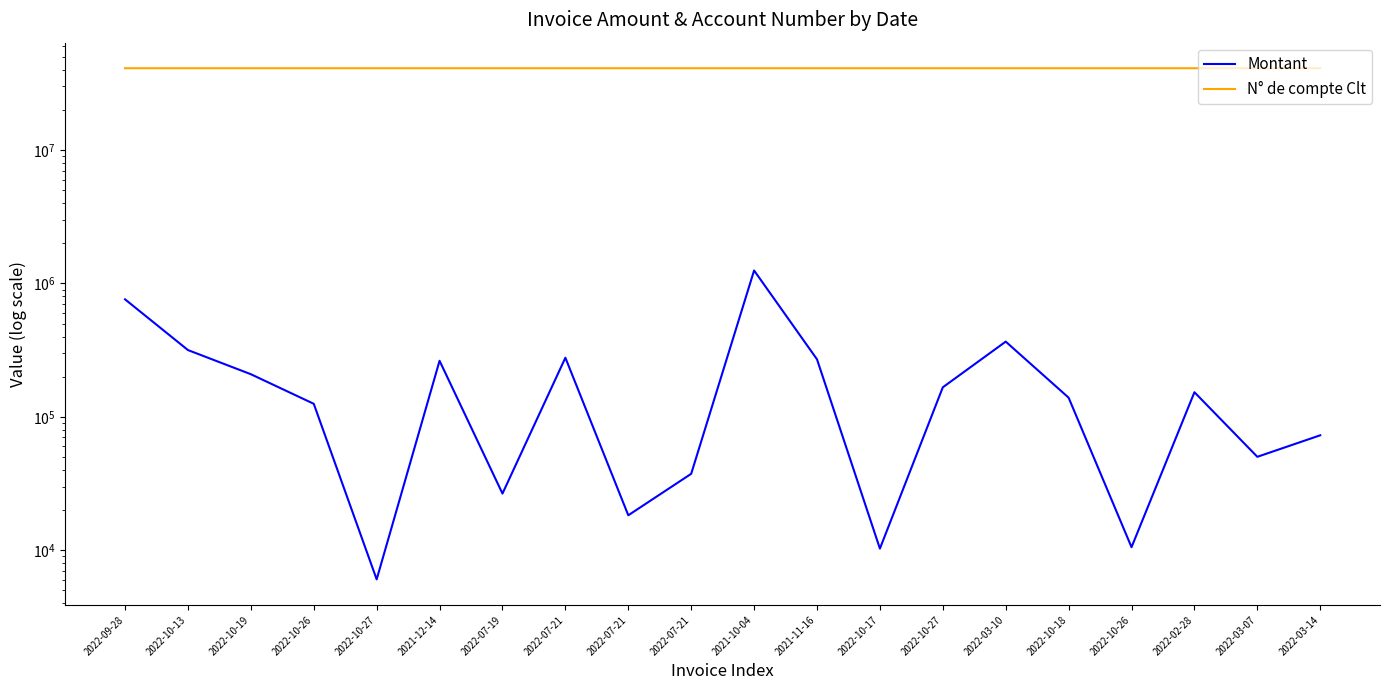

What is the label of the 3rd point from the right?

2022-02-28